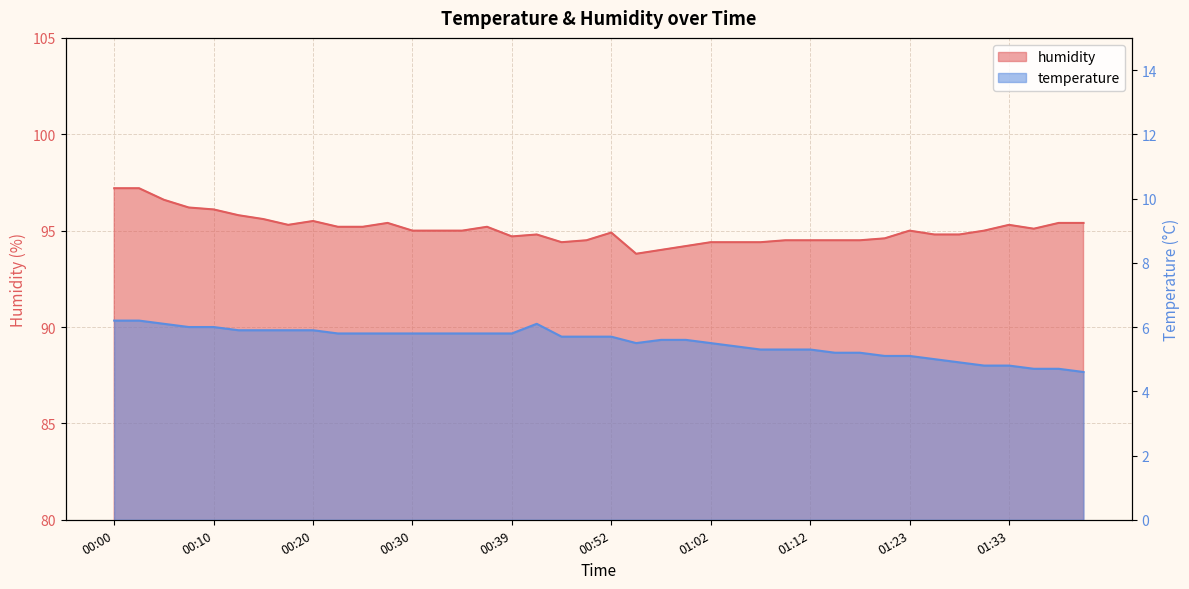

What is the difference between the second highest and minimum values in the humidity series?

3.4